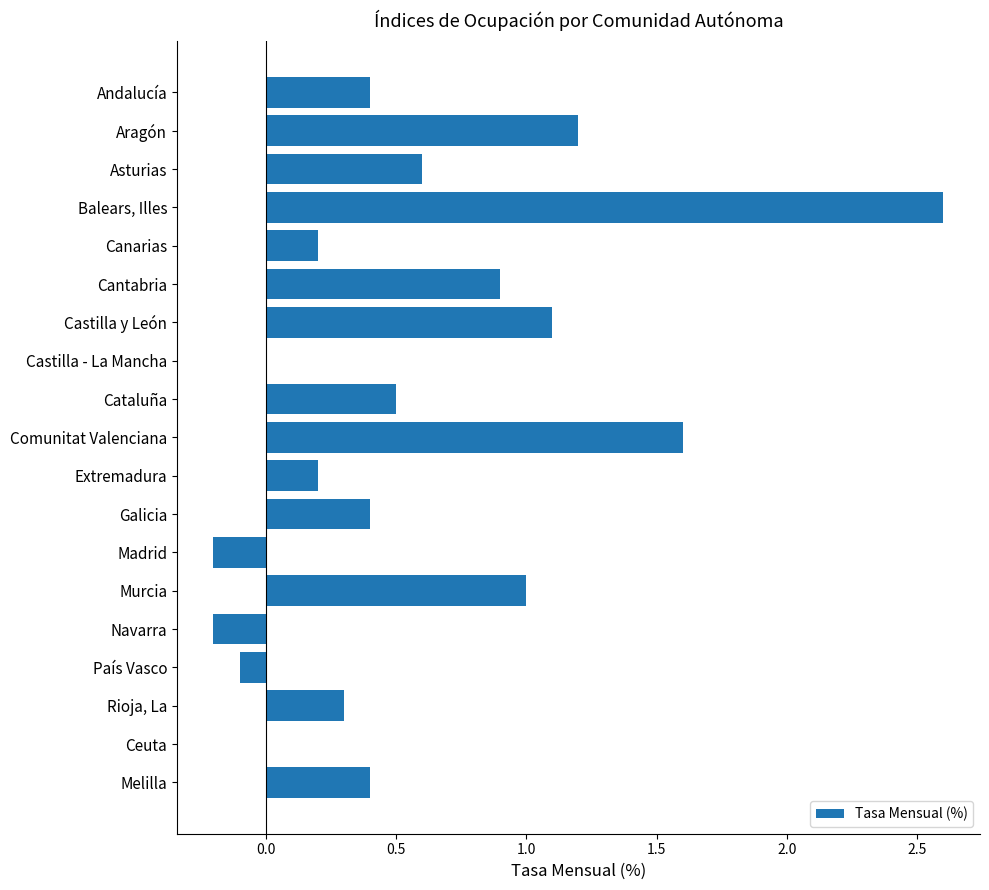

Are the bars horizontal?

Yes